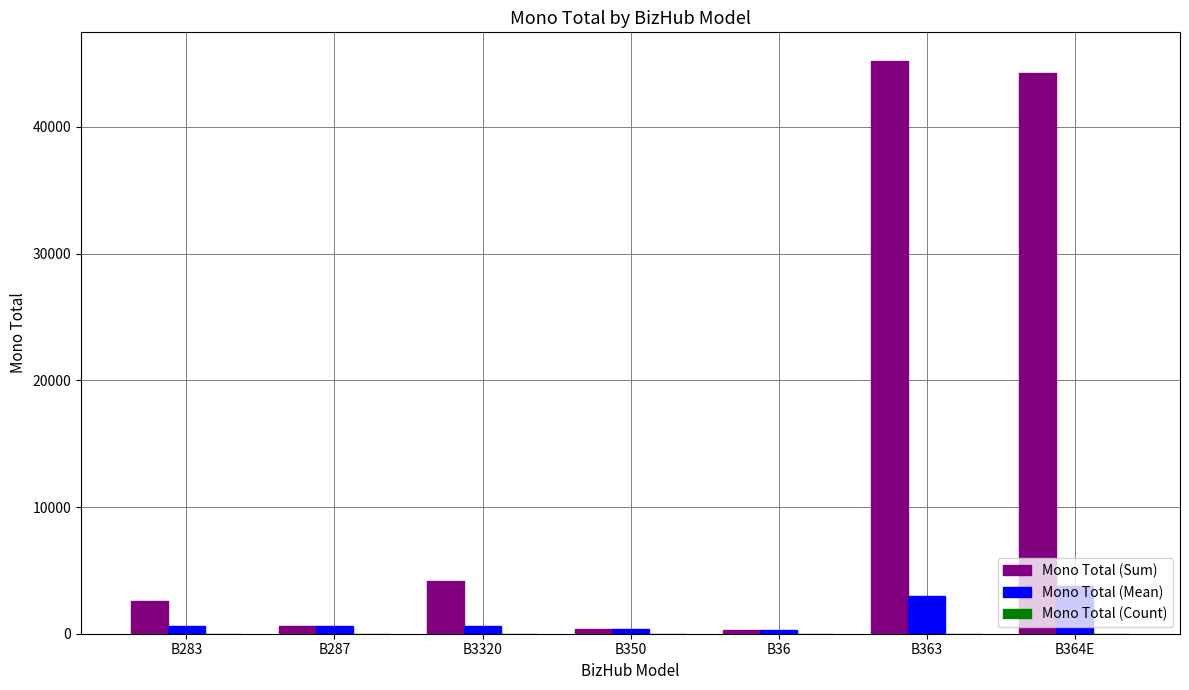

Is it true that Mono Total (Sum) equals 4172 at B3320?

True